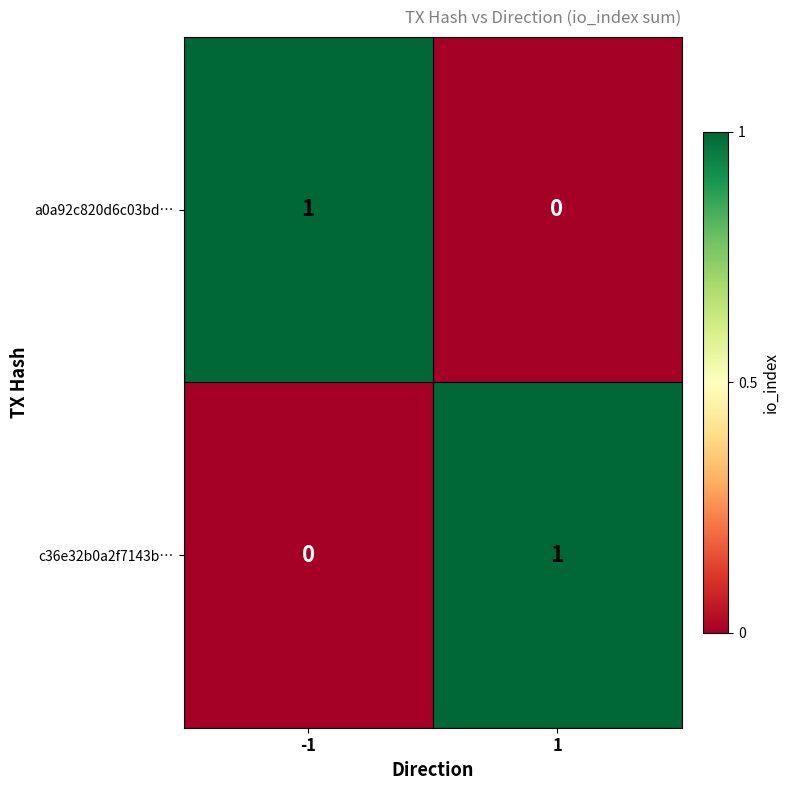

Rank the series at -1 from highest to lowest value.

a0a92c820d6c03bd…, c36e32b0a2f7143b…